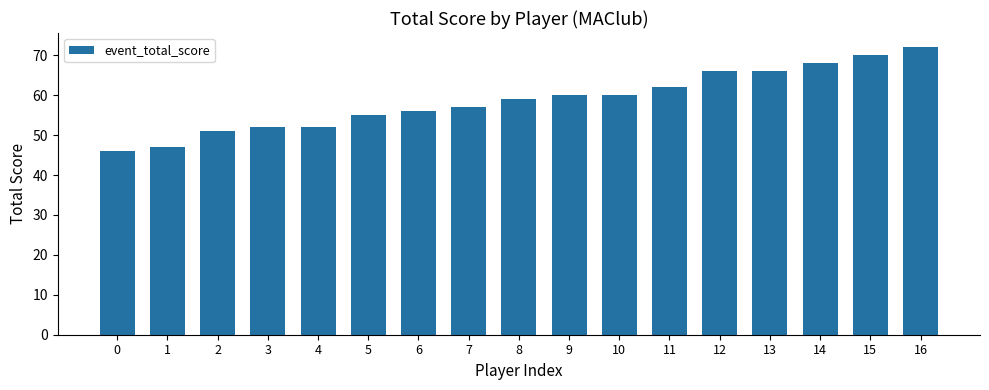

What is the difference between the maximum and minimum values?

26